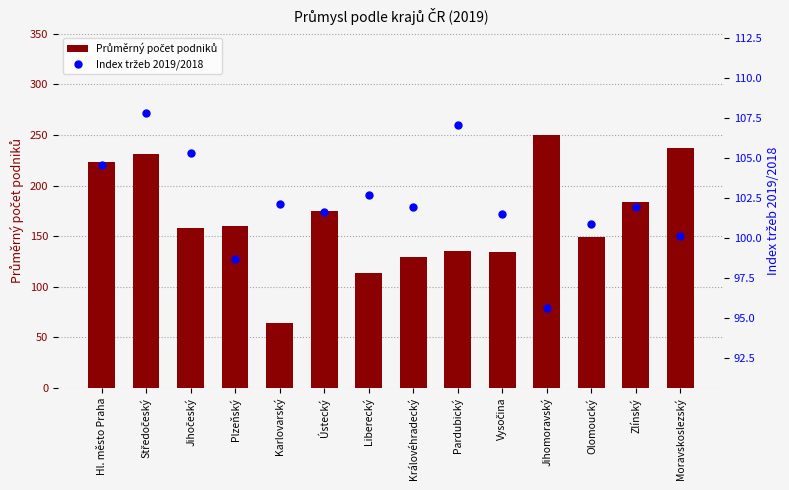

At how many categories does at least one series exceed 246?

1